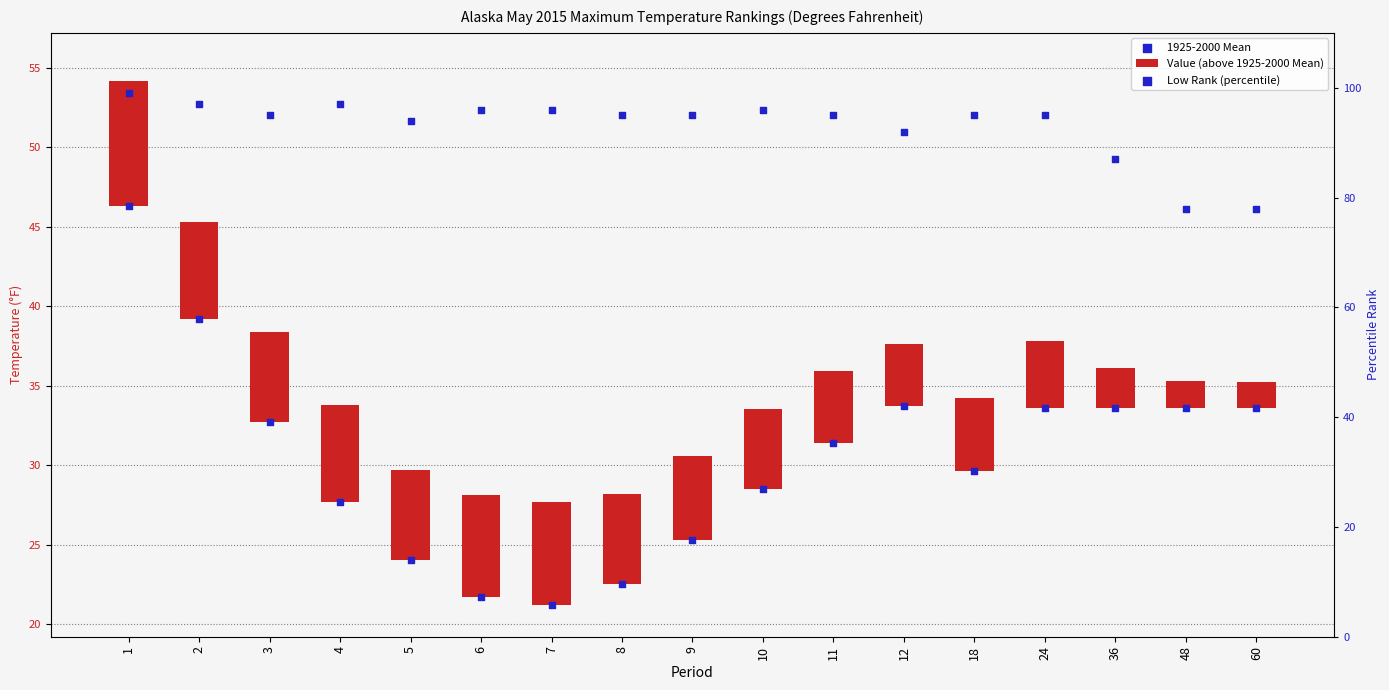

Which series reaches the minimum Y coordinate?

Value (above 1925-2000 Mean)